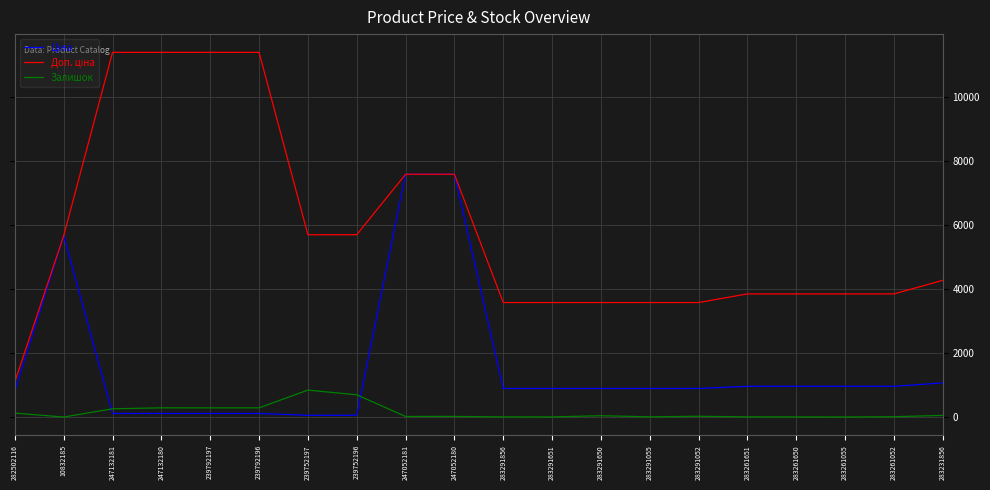

At which category does Залишок reach its first local valley?

10832185